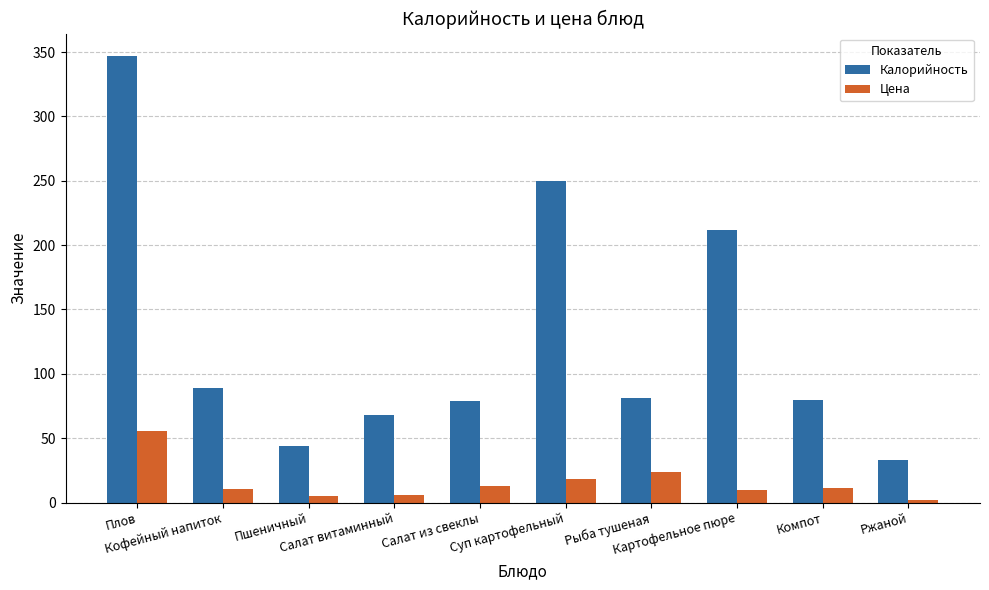

How many values in the Калорийность series are below 81?

5